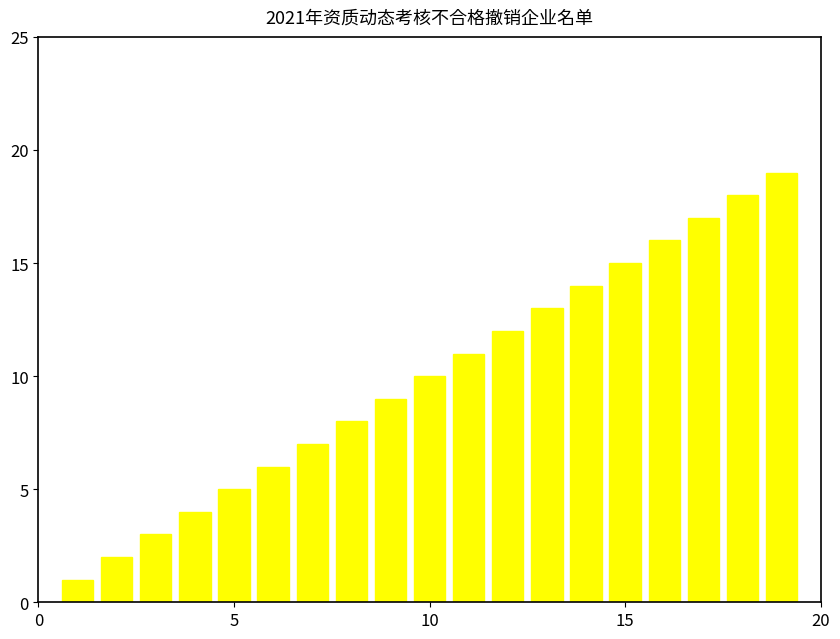

What is the sum of all values?

190